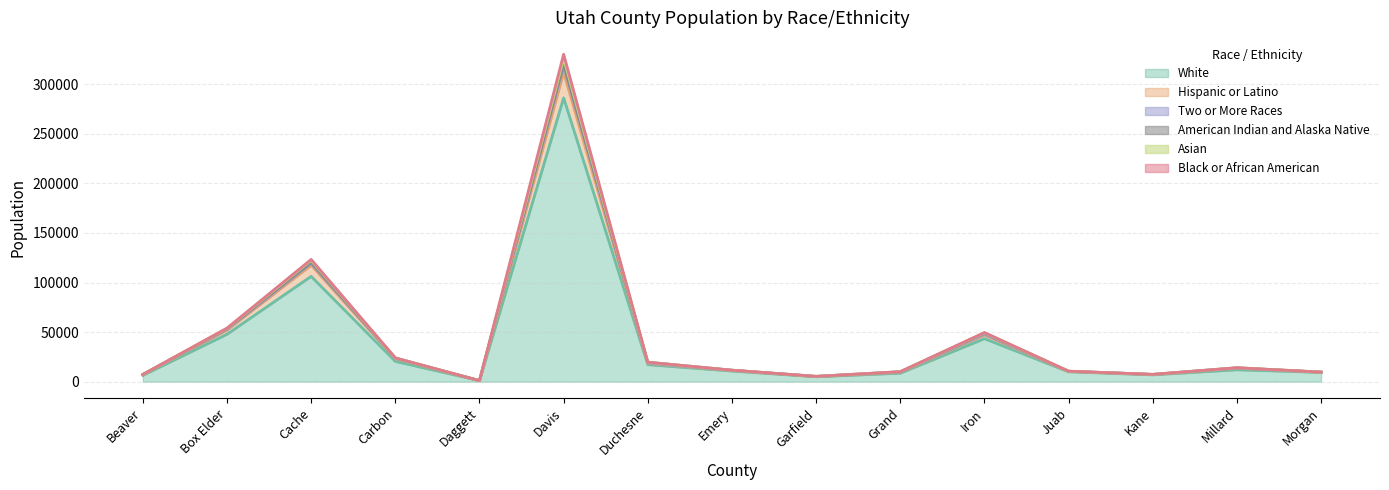

What is the greatest value displayed?

330291